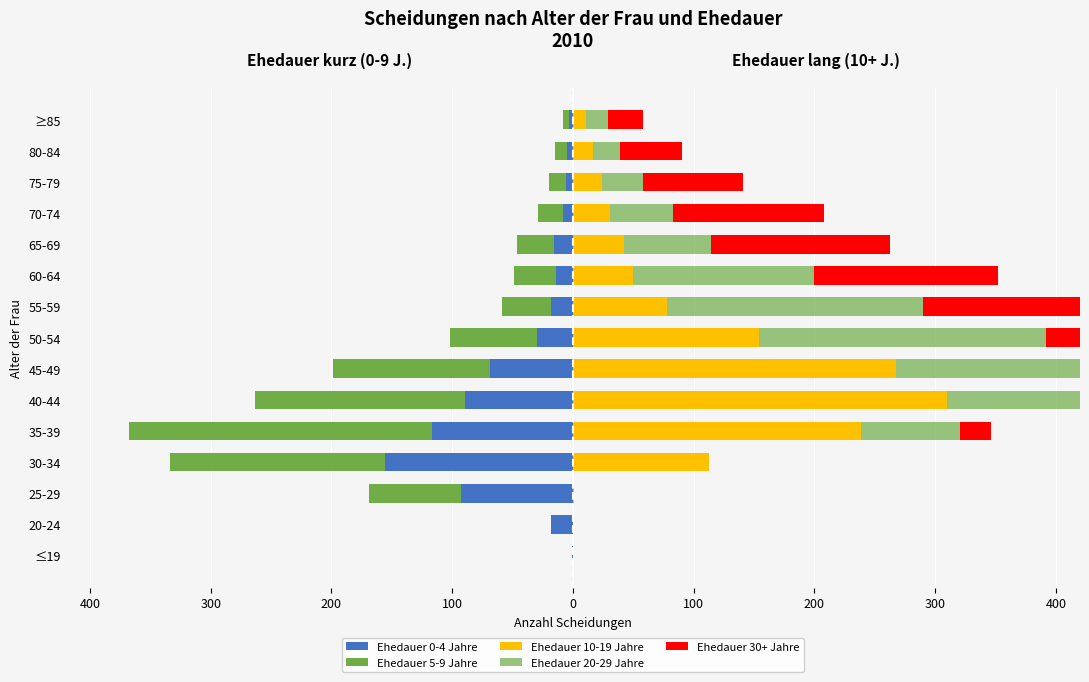

How many bars are there in each group?

5